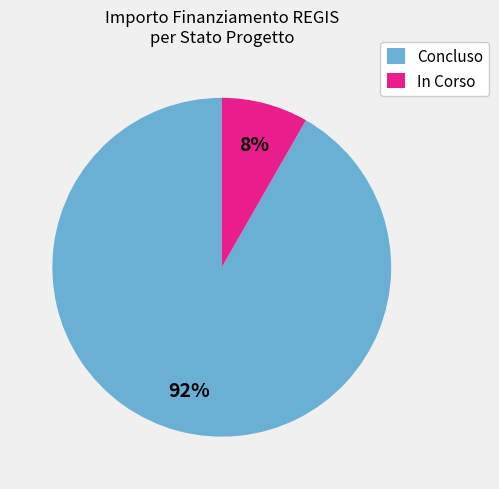

How many slices are in this pie chart?

2